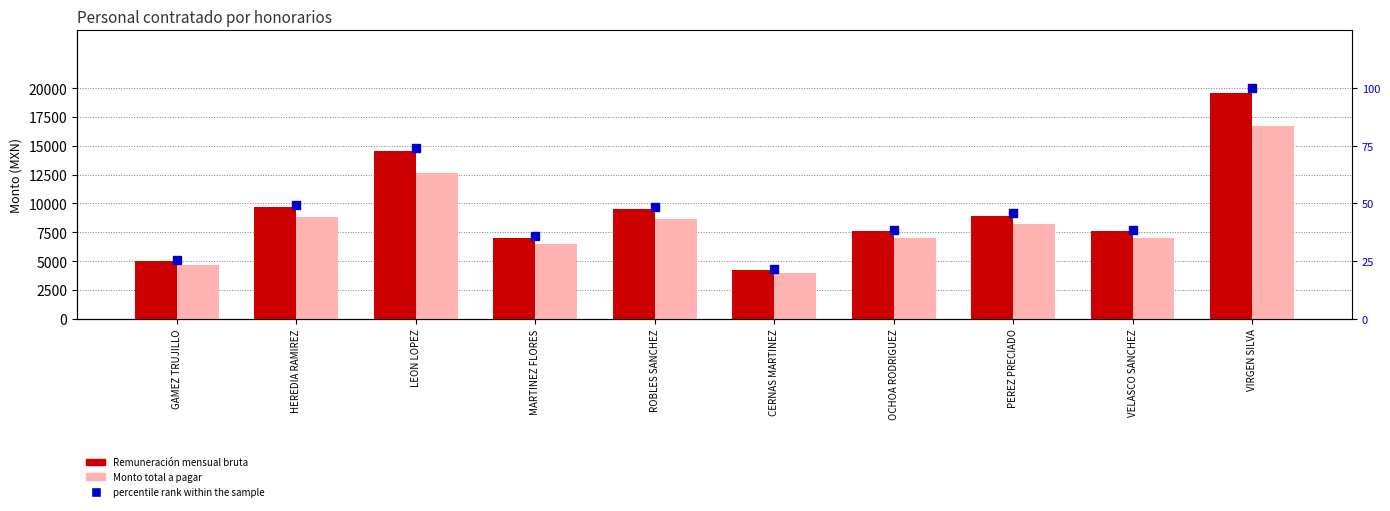

Which series reaches the minimum Y coordinate?

percentile rank within the sample